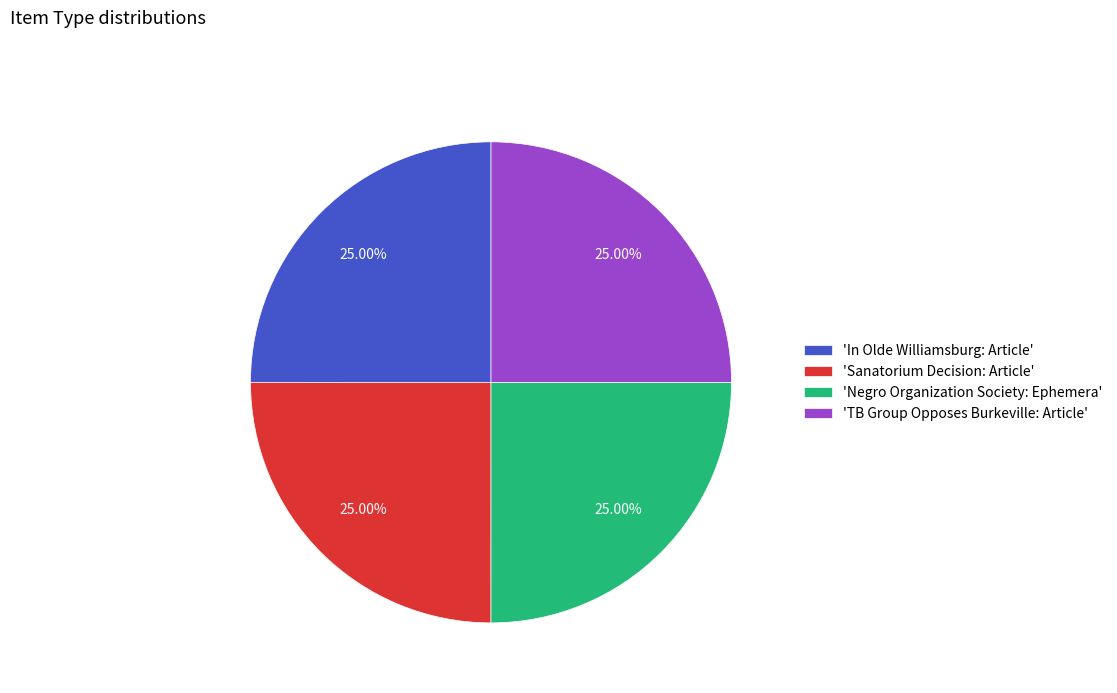

Is 'TB Group Opposes Burkeville: Article' the majority of the pie?

No